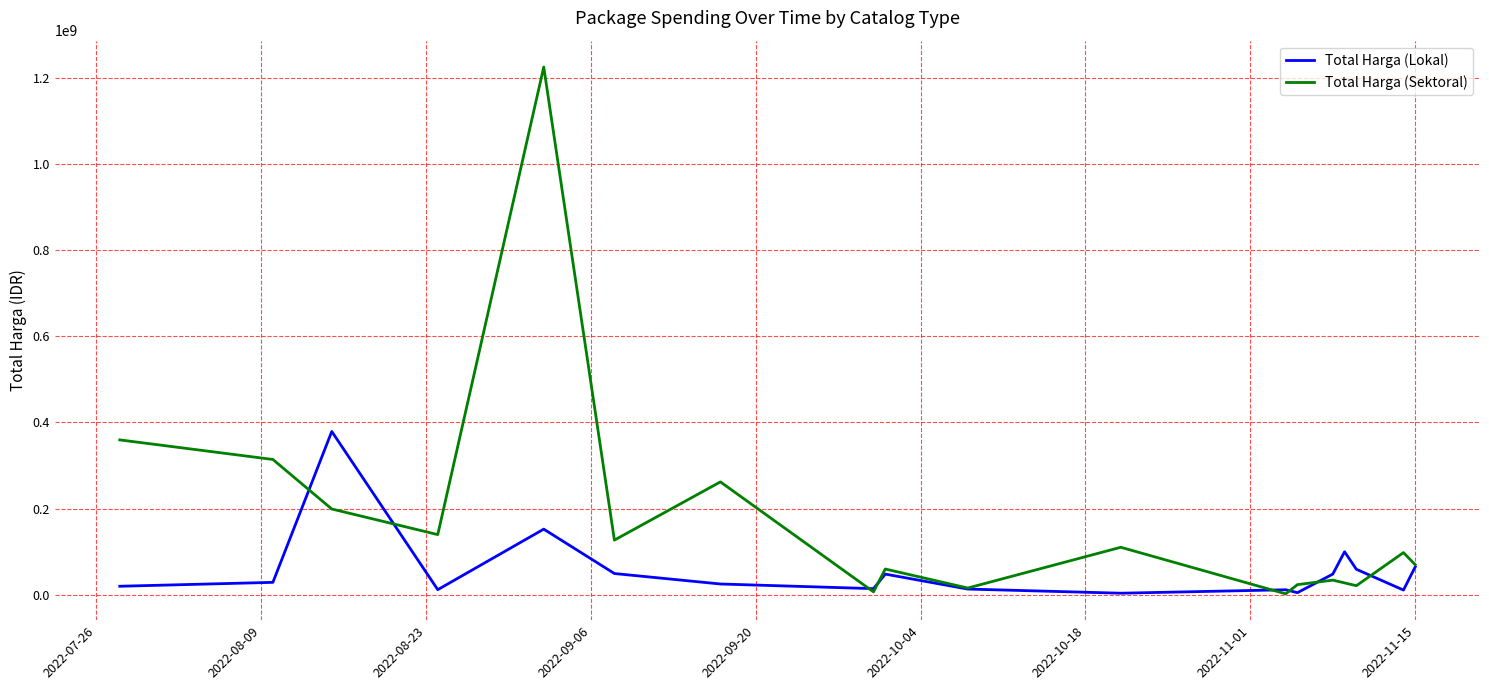

How many lines are shown in the chart?

2